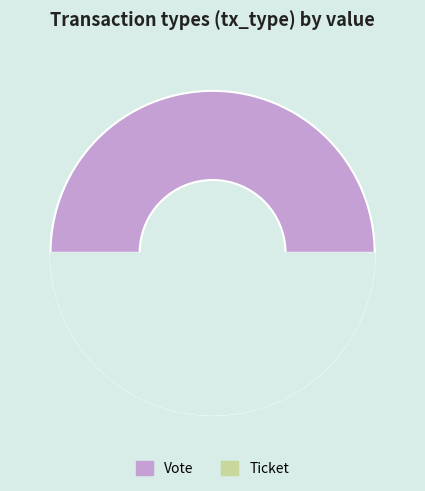

To the nearest percent, what portion does Vote represent?

100%